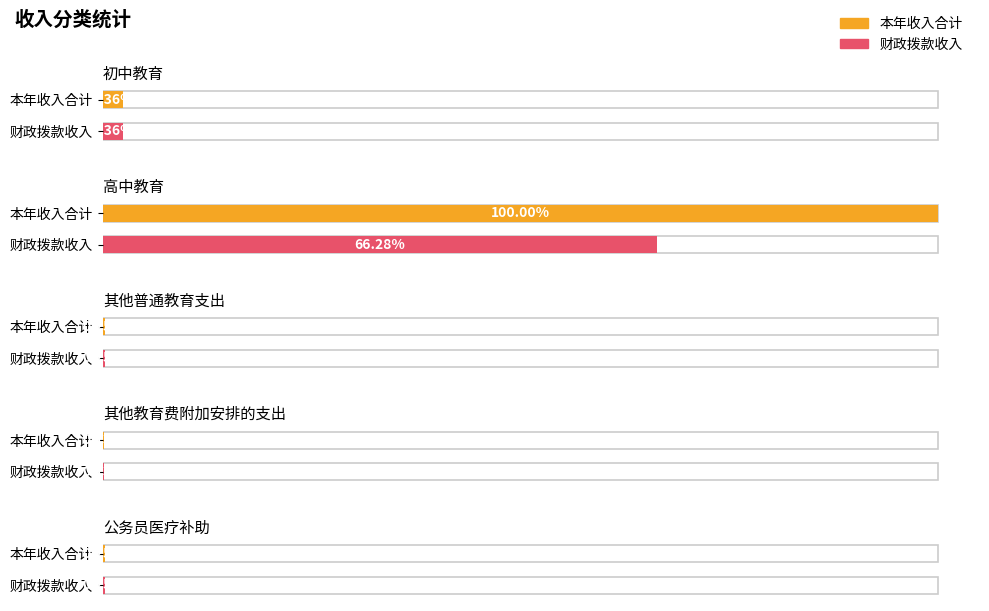

What are all the series names shown in the legend?

本年收入合计, 财政拨款收入